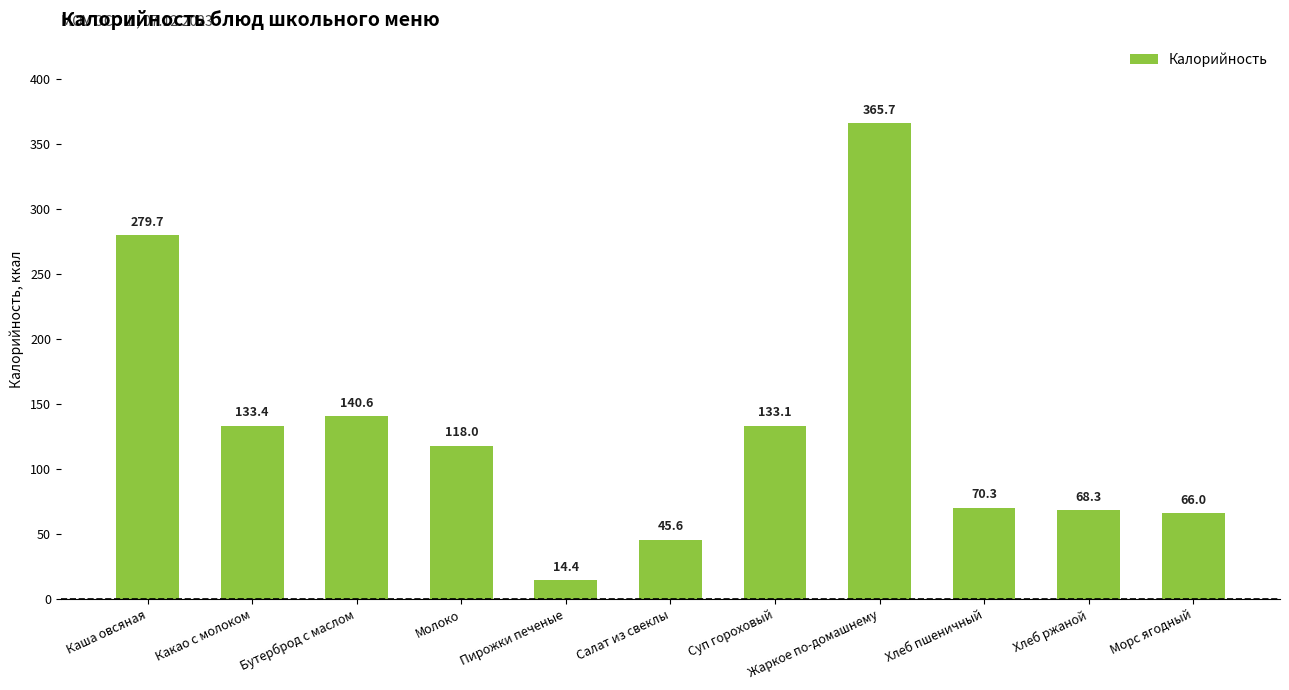

Which has a higher value, Бутерброд с маслом or Морс ягодный?

Бутерброд с маслом